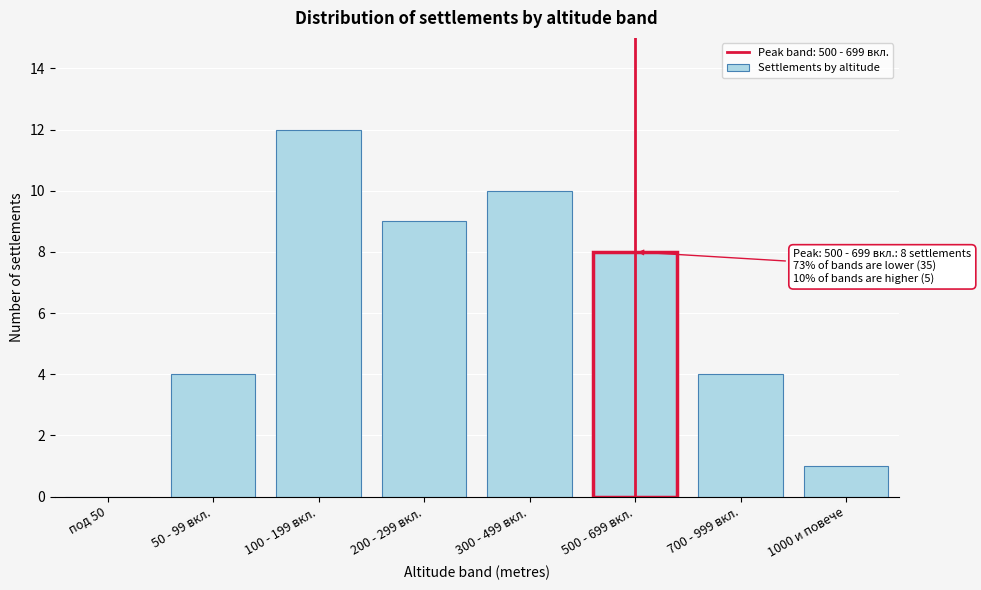

Reading left to right, list all the values displayed in this chart.

под 50=0	50 - 99 вкл.=4	100 - 199 вкл.=12	200 - 299 вкл.=9	300 - 499 вкл.=10	500 - 699 вкл.=8	700 - 999 вкл.=4	1000 и повече=1